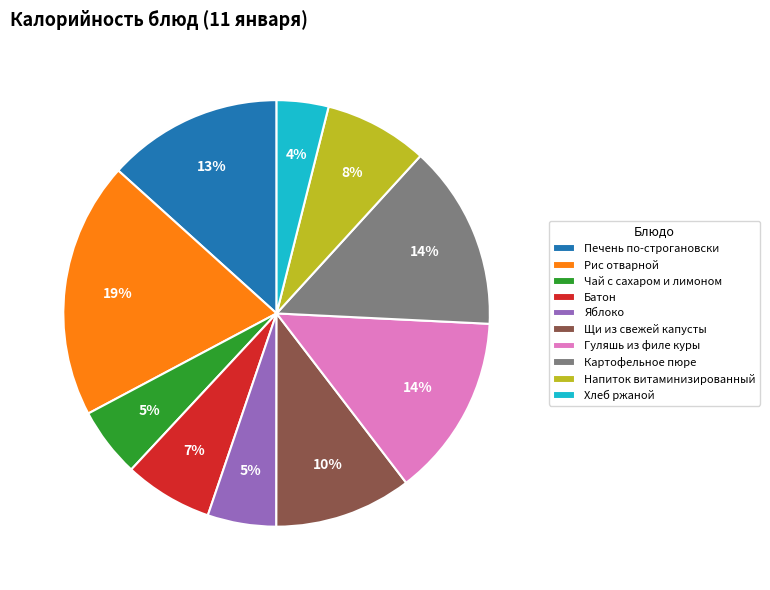

What is the ratio of the value at Щи из свежей капусты to the value at Яблоко?

2.0